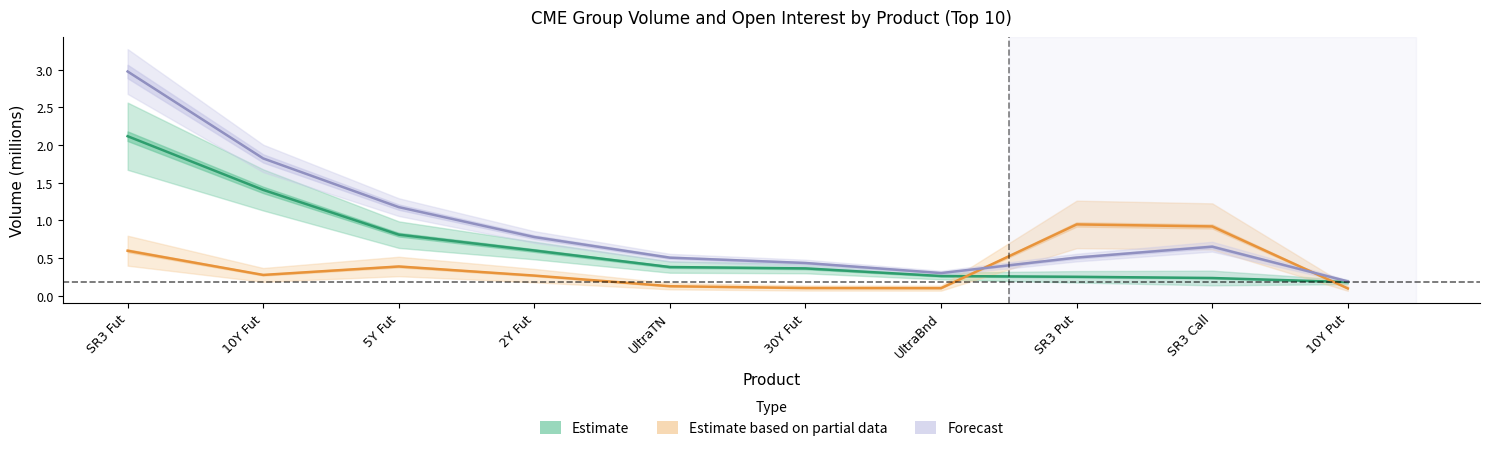

Count the number of data series in this chart.

3